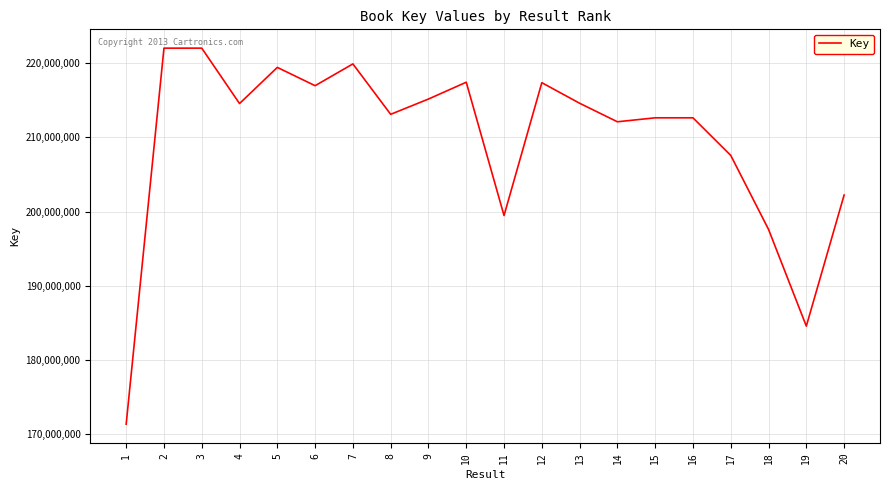

What is the minimum value shown in the chart?

171281298